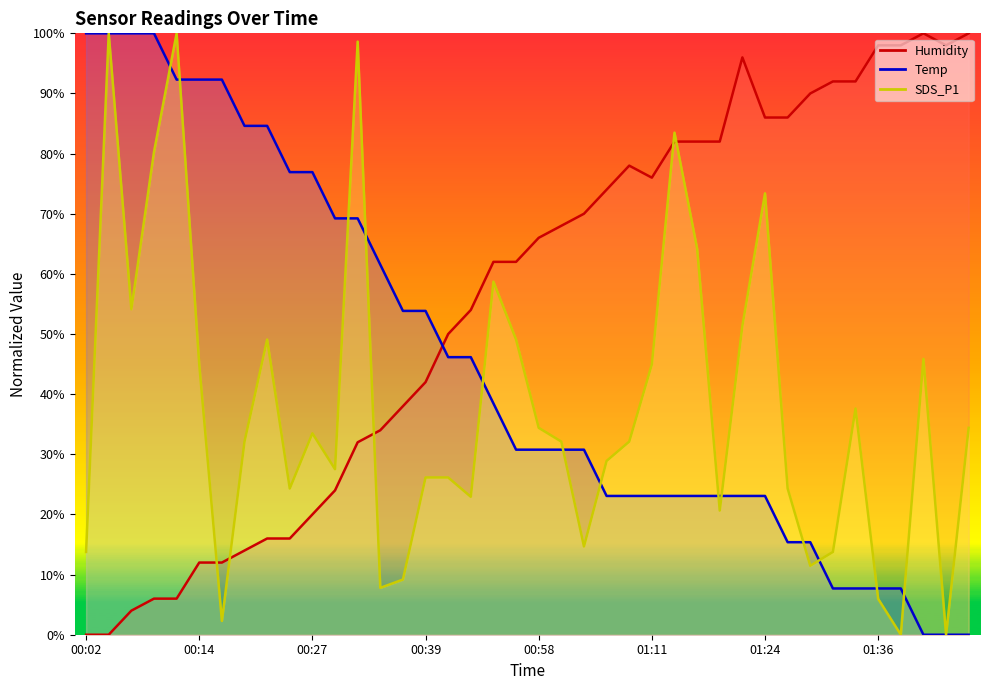

Reading right to left, transcribe all the data shown in this chart.

Temp: 0.0	0.0	0.0	7.7	7.7	7.7	7.7	15.4	15.4	23.1	23.1	23.1	23.1	23.1	23.1	23.1	23.1	30.8	30.8	30.8	30.8	38.5	46.2	46.2	53.8	53.8	61.5	69.2	69.2	76.9	76.9	84.6	84.6	92.3	92.3	92.3	100.0	100.0	100.0	100.0
Humidity: 100.0	98.0	100.0	98.0	98.0	92.0	92.0	90.0	86.0	86.0	96.0	82.0	82.0	82.0	76.0	78.0	74.0	70.0	68.0	66.0	62.0	62.0	54.0	50.0	42.0	38.0	34.0	32.0	24.0	20.0	16.0	16.0	14.0	12.0	12.0	6.0	6.0	4.0	0.0	0.0
SDS_P1: 34.4	0.0	45.9	0.0	6.0	37.6	13.8	11.5	24.3	73.4	51.4	20.6	64.2	83.5	45.0	32.1	28.9	14.7	32.1	34.4	49.1	58.7	22.9	26.1	26.1	9.2	7.8	98.6	27.5	33.5	24.3	49.1	32.1	2.3	45.0	100.0	80.3	54.1	100.0	13.8